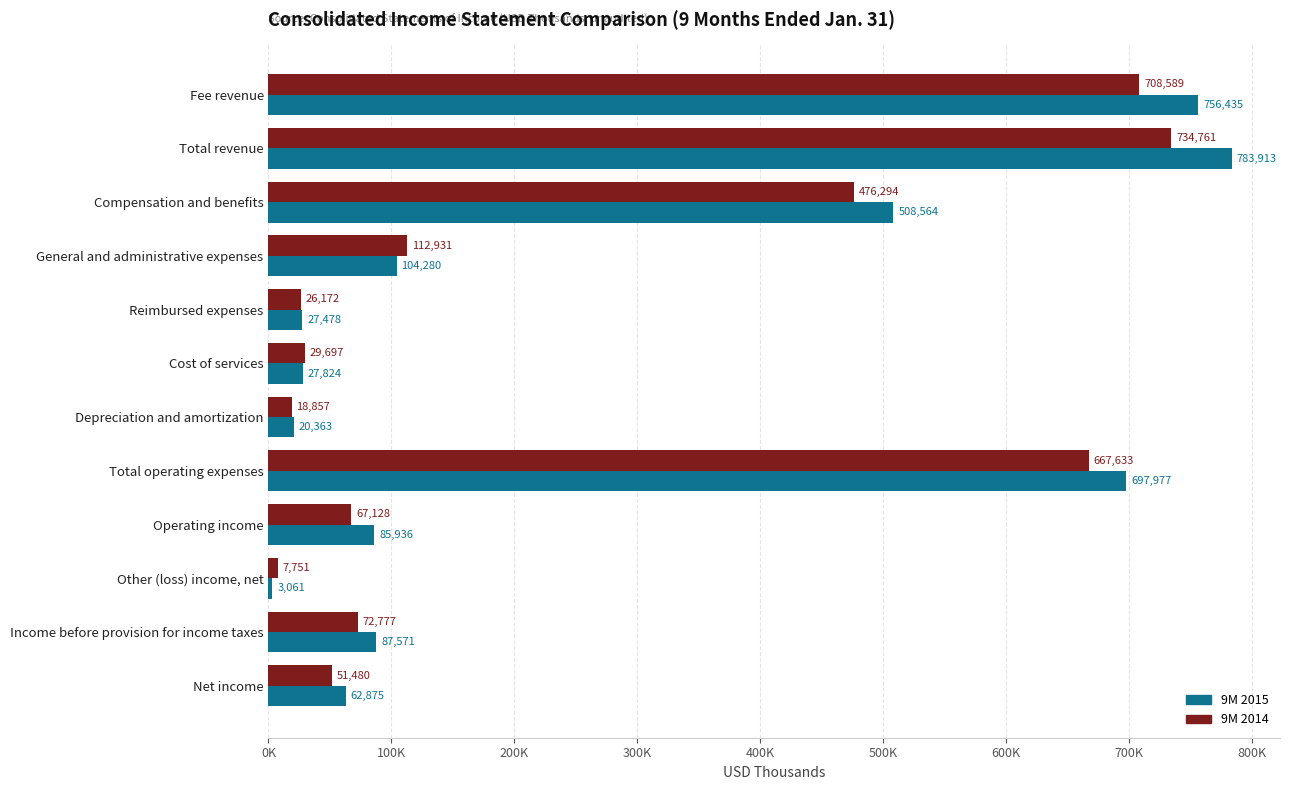

What are all the series names shown in the legend?

9M 2015, 9M 2014